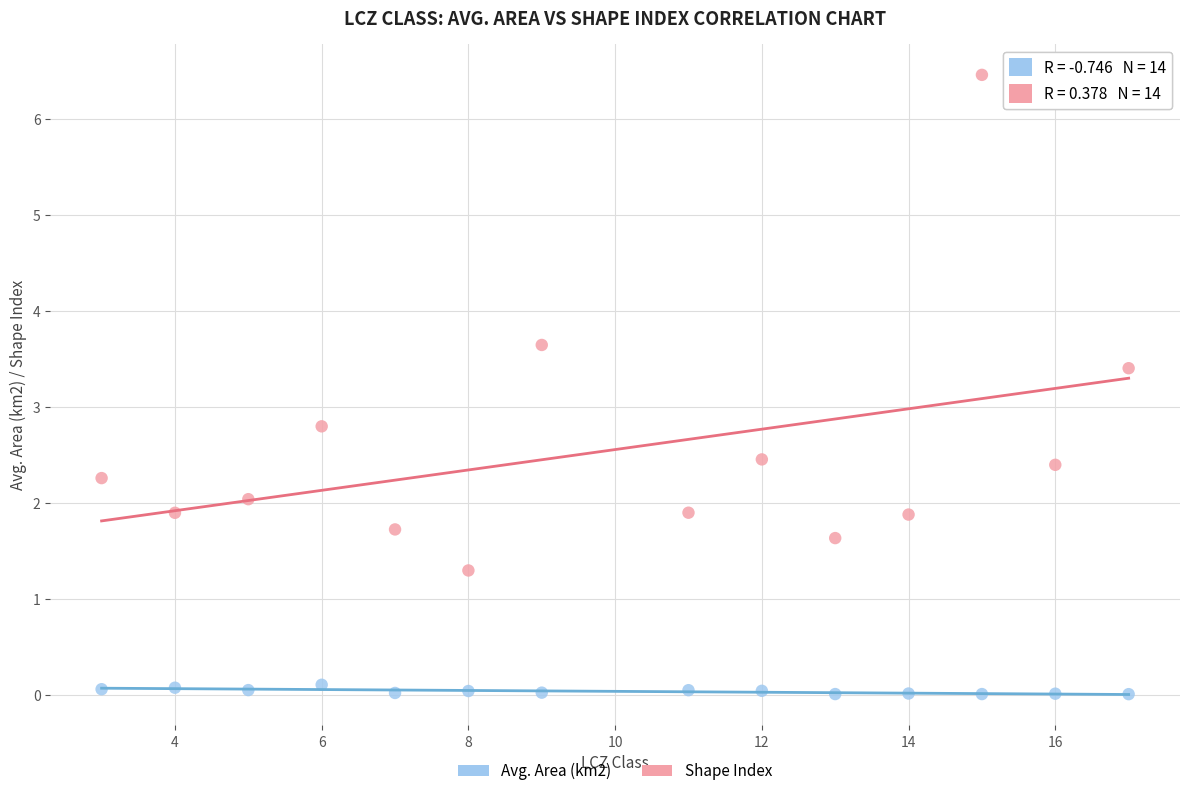

Which series contains the highest Y value?

Shape Index